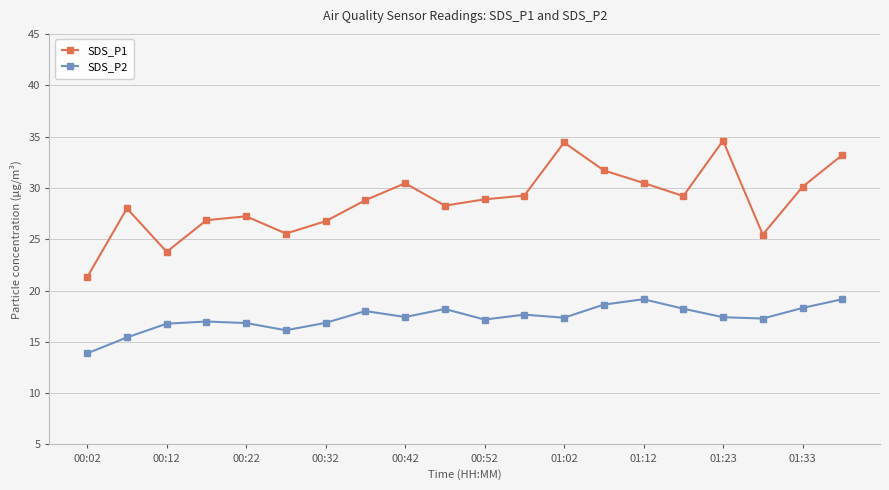

True or false: SDS_P1 has more than 1 interior local peaks.

True